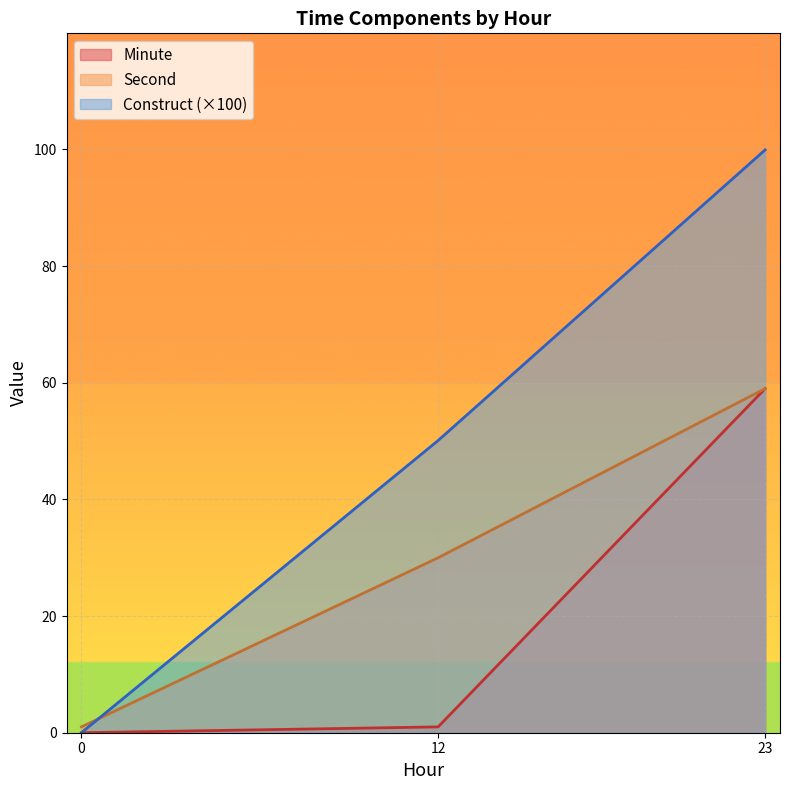

What is the value of the Second point at the 1st from the left?

1.0